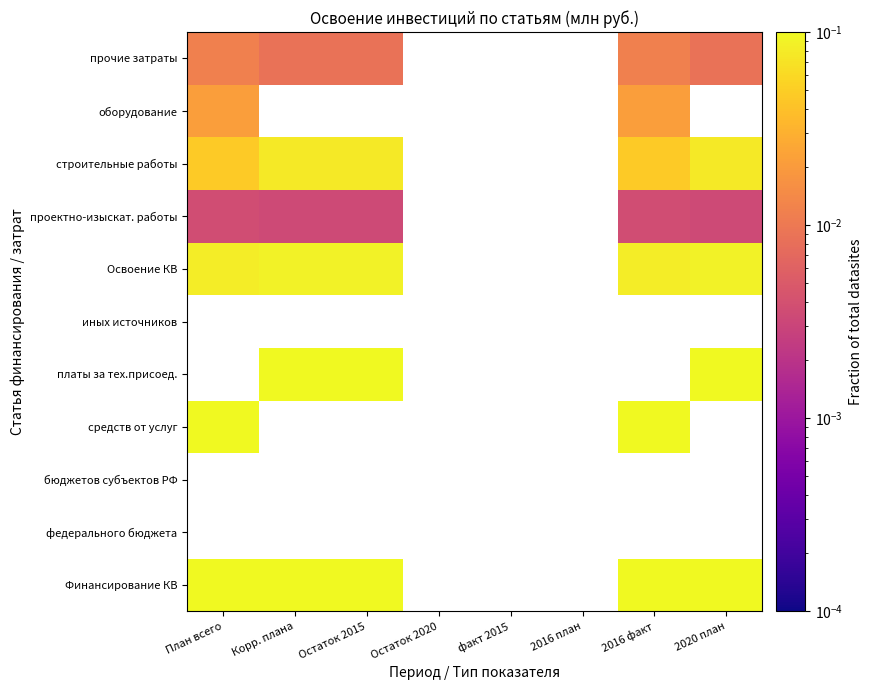

The проектно-изыскат. работы series shows 0.0 at 2020 план. True or false?

False